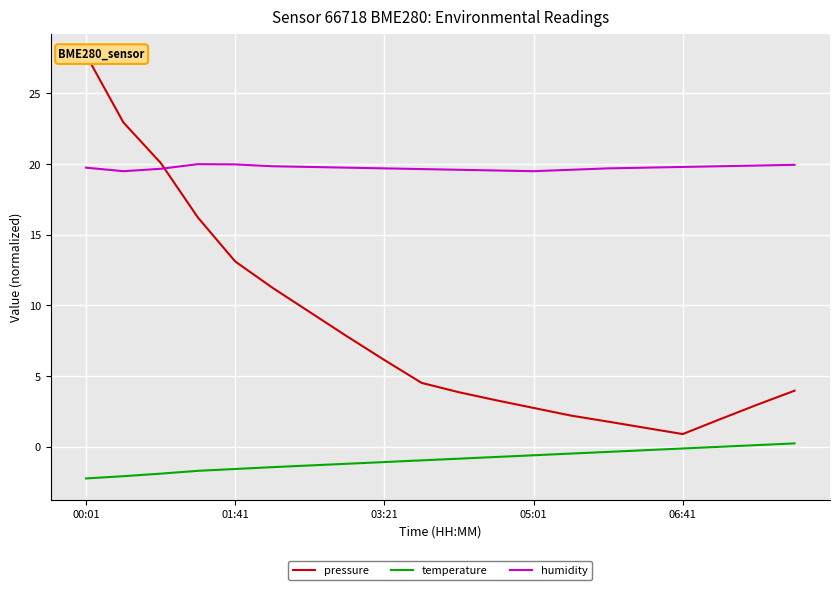

True or false: temperature and pressure cross at least once.

False